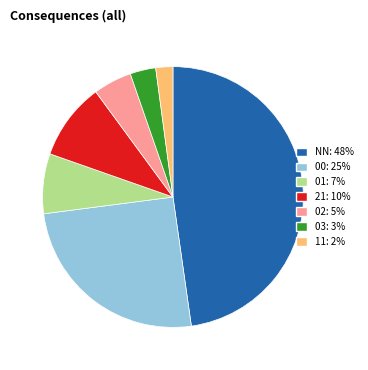

Do 11: 2% and 01: 7% together represent more than half of the pie?

No